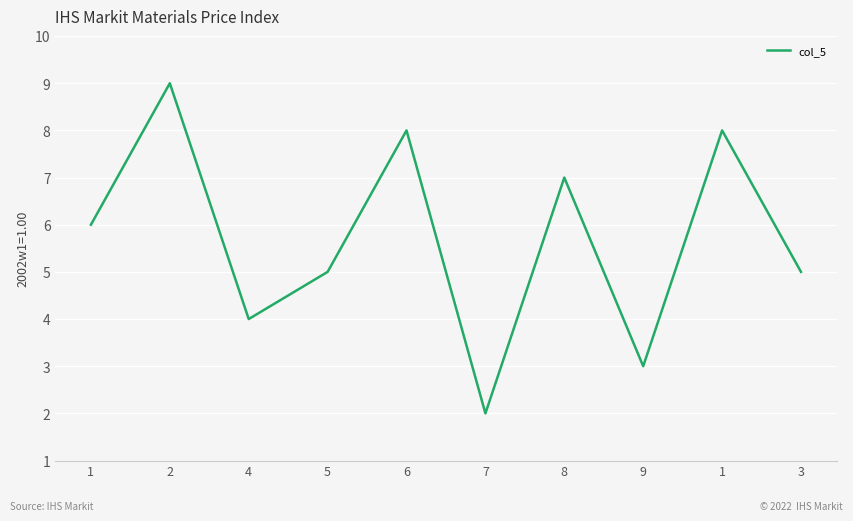

Does the chart have visible grid lines?

Yes